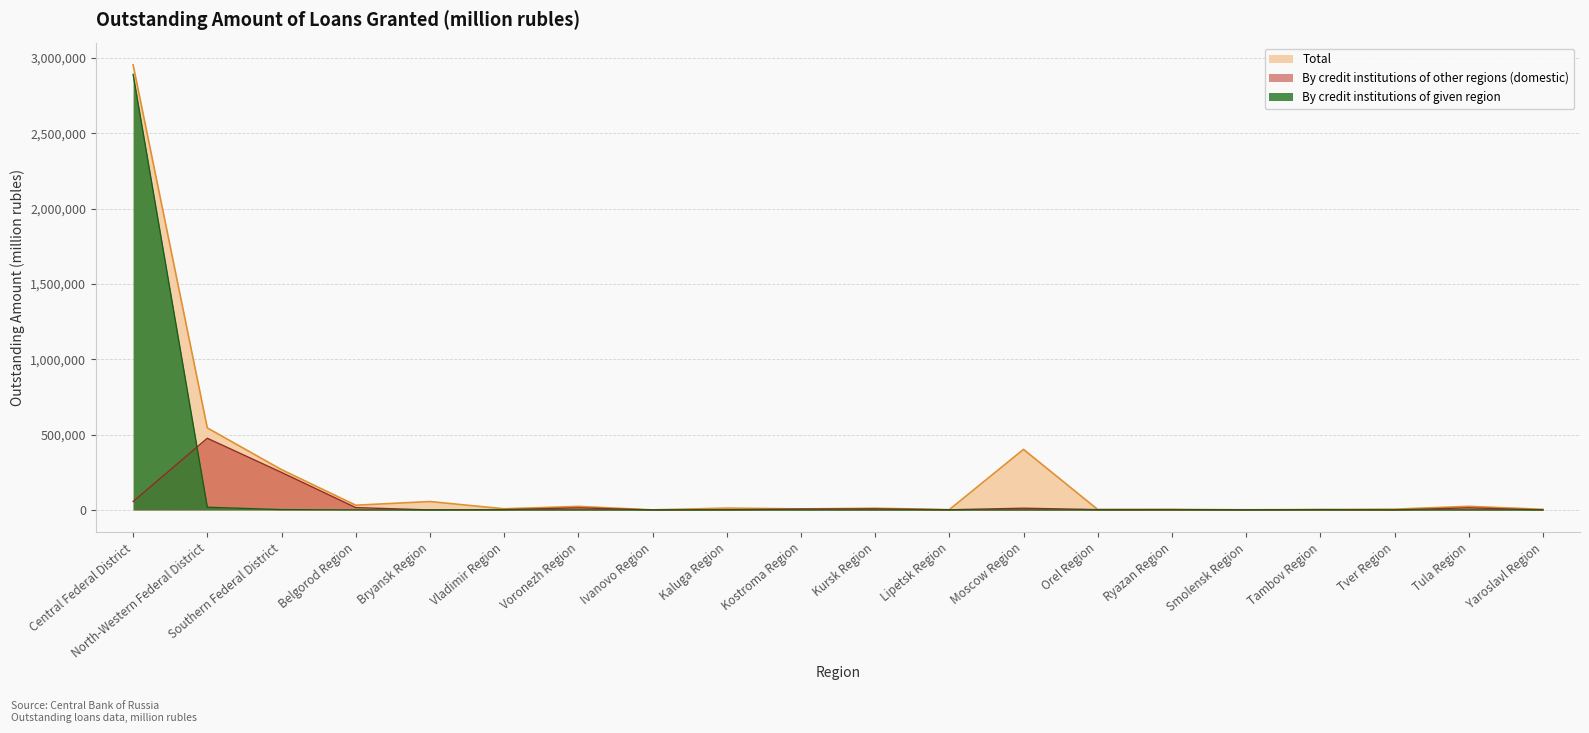

In By credit institutions of given region, how many points are higher than both neighbors (excluding endpoints)?

2